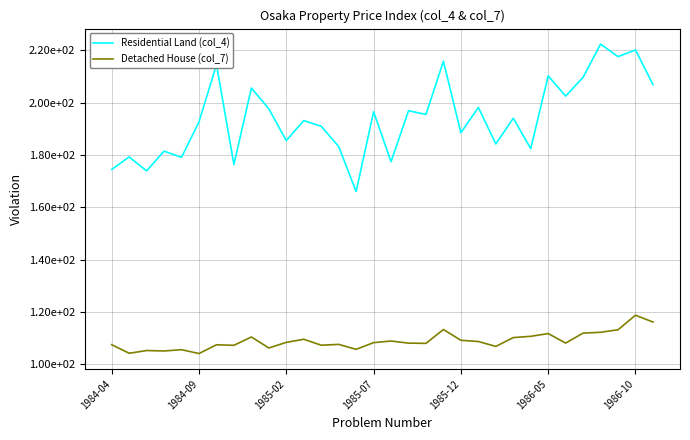

Rank the series by their average value, from highest to lowest.

Residential Land (col_4), Detached House (col_7)